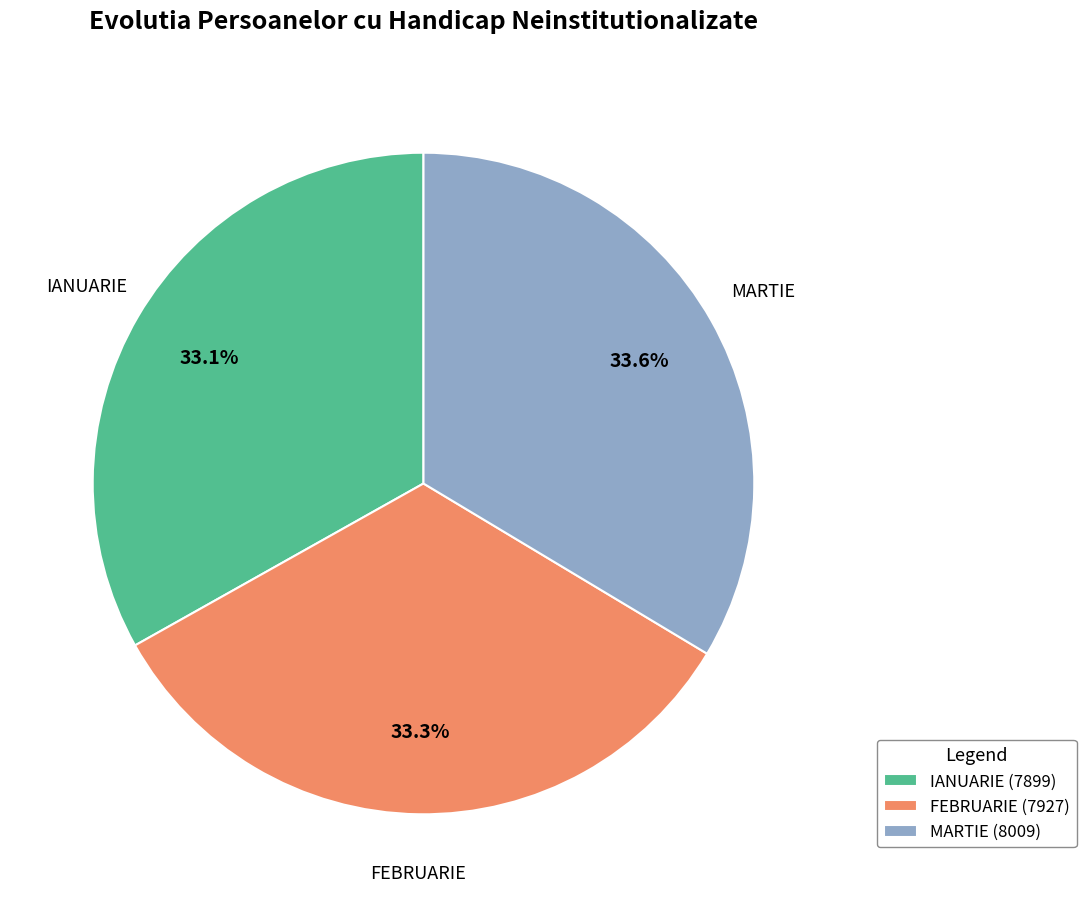

Count the number of slices in the pie.

3